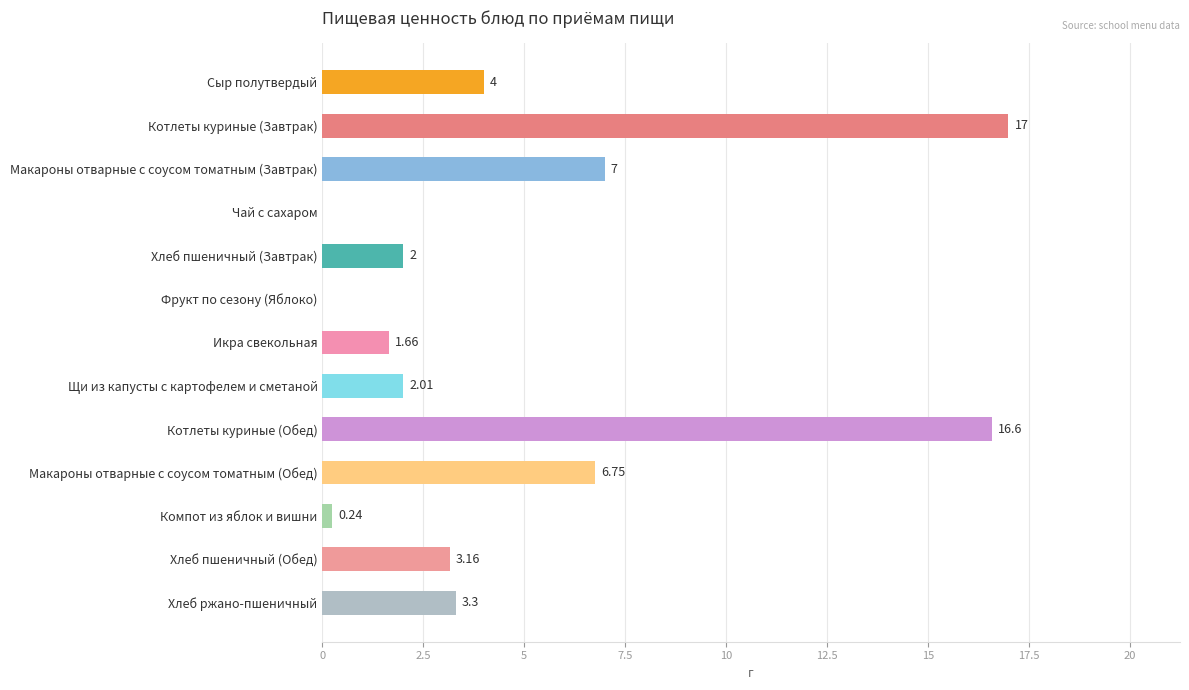

How many series are shown in this chart?

1